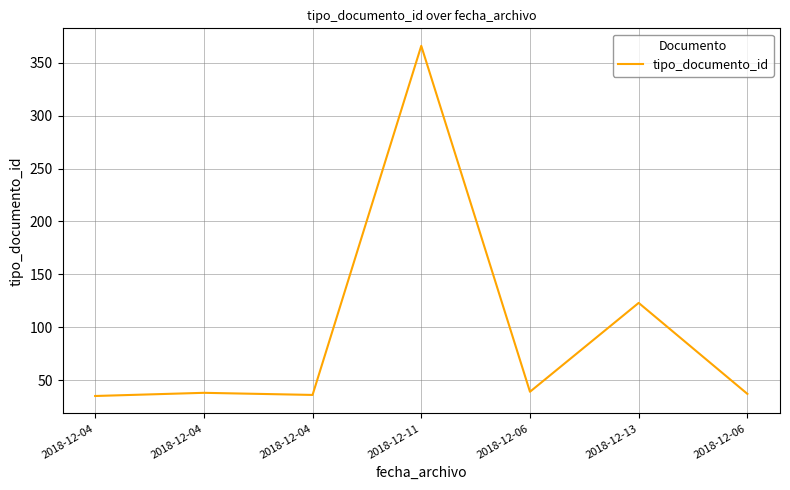

Reading right to left, what are all the values shown in this chart?

37	123	39	366	36	38	35